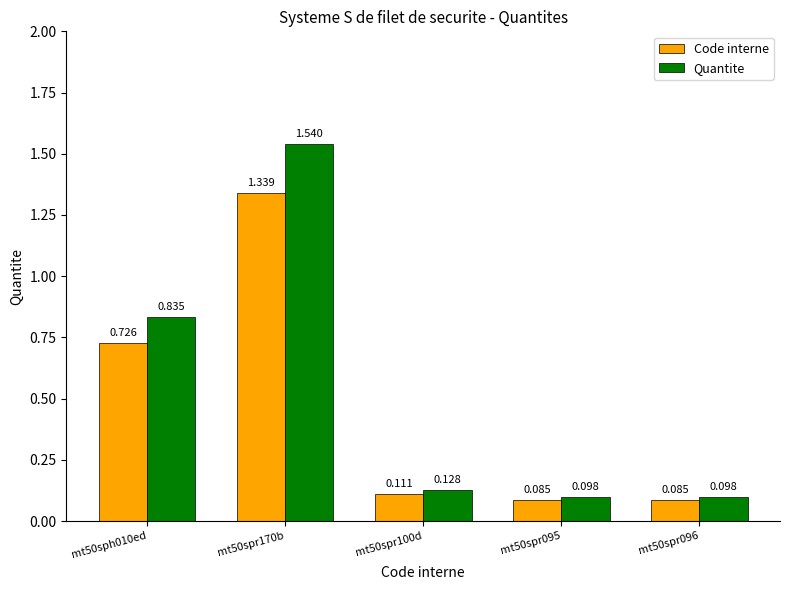

List the series in order of their peak value, lowest first.

Code interne, Quantite